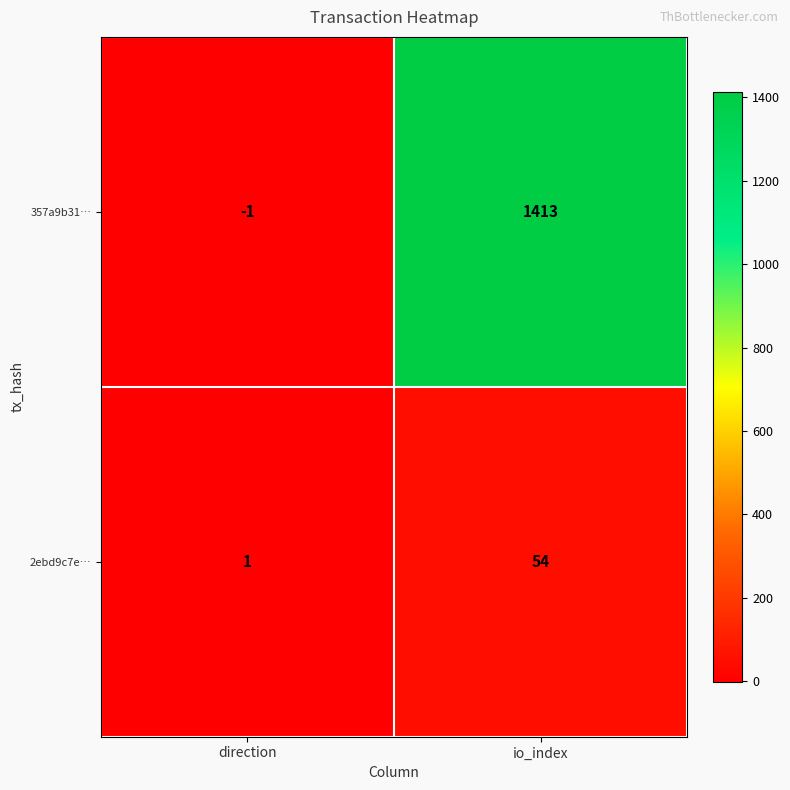

What is the sum of all 2ebd9c7e… values?

55